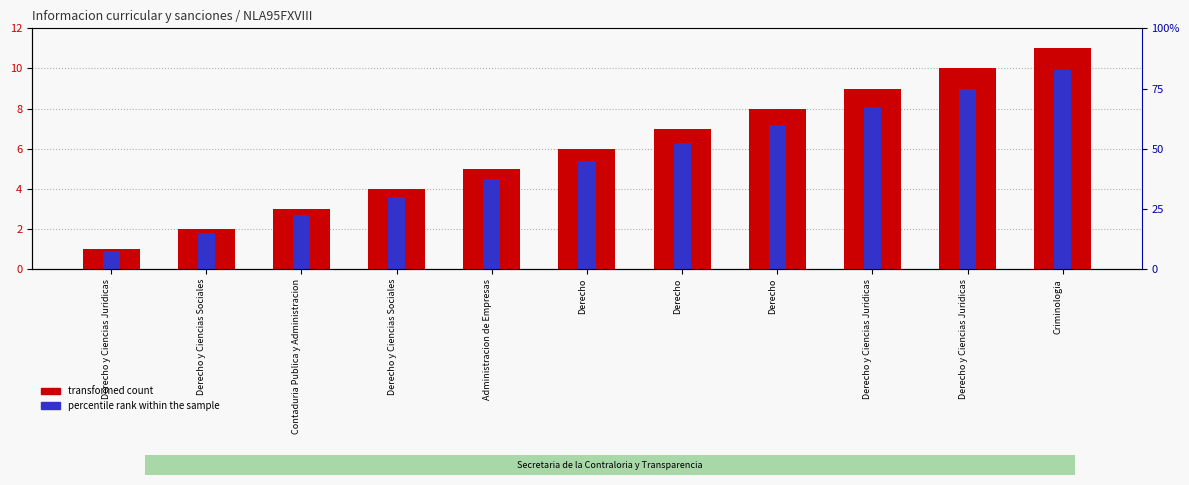

Reading right to left, list all the values displayed in this chart.

transformed count: Criminologia=11.0	Derecho y Ciencias Juridicas=10.0	Derecho y Ciencias Juridicas=9.0	Derecho=8.0	Derecho=7.0	Derecho=6.0	Administracion de Empresas=5.0	Derecho y Ciencias Sociales=4.0	Contaduria Publica y Administracion=3.0	Derecho y Ciencias Sociales=2.0	Derecho y Ciencias Juridicas=1.0
percentile rank within the sample: Criminologia=9.9	Derecho y Ciencias Juridicas=9.0	Derecho y Ciencias Juridicas=8.1	Derecho=7.2	Derecho=6.3	Derecho=5.4	Administracion de Empresas=4.5	Derecho y Ciencias Sociales=3.6	Contaduria Publica y Administracion=2.7	Derecho y Ciencias Sociales=1.8	Derecho y Ciencias Juridicas=0.9